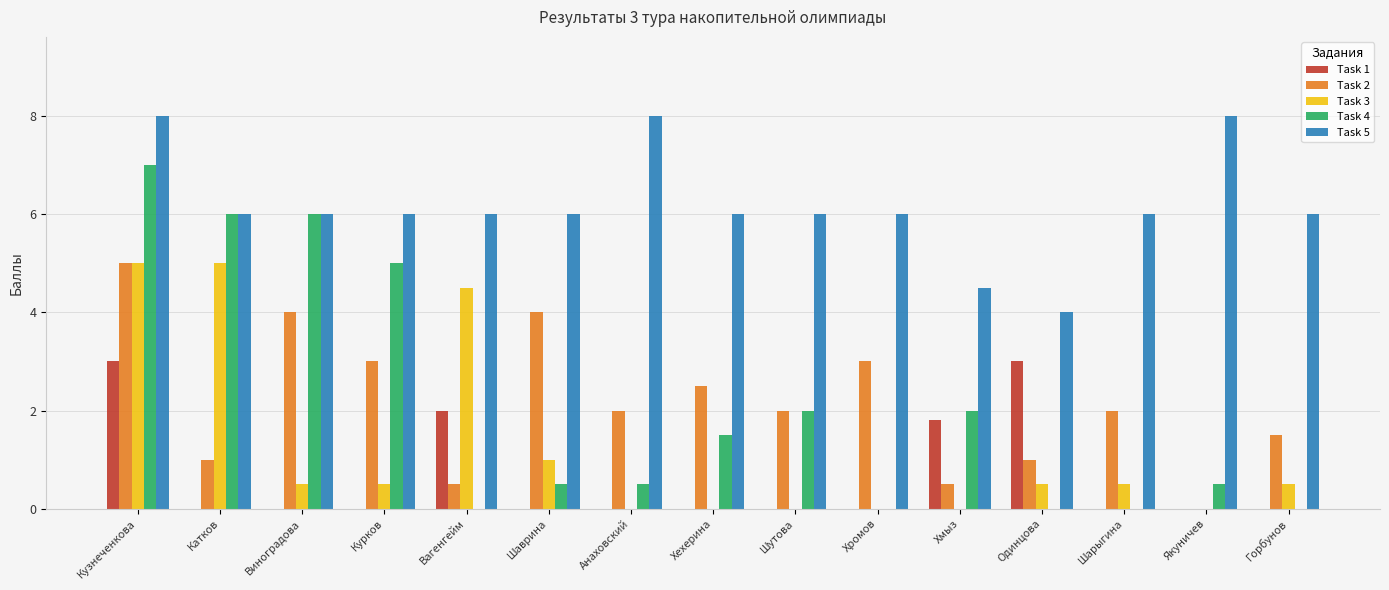

The Task 1 series shows -1.6 at Горбунов. True or false?

False